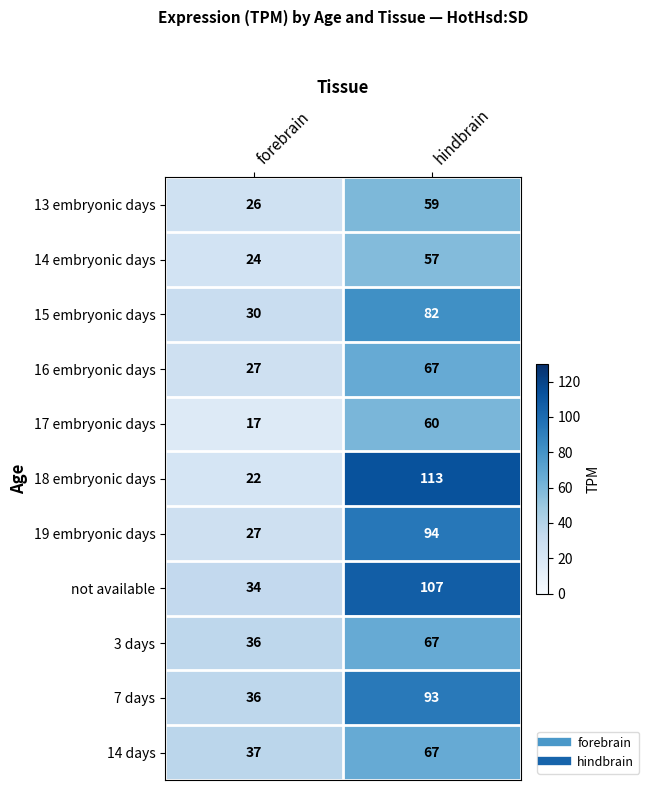

The value of 15 embryonic days at hindbrain is 110. True or false?

False